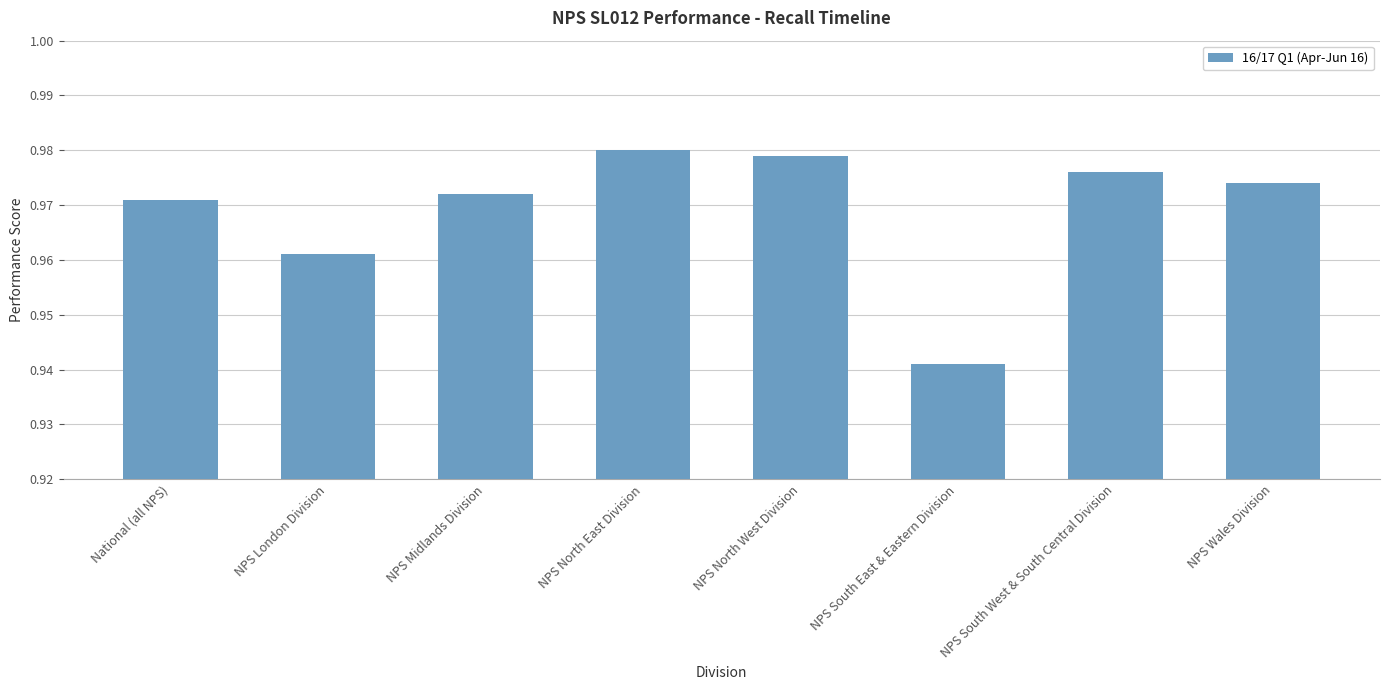

List the labels in order of value, smallest first.

NPS South East & Eastern Division, NPS London Division, National (all NPS), NPS Midlands Division, NPS Wales Division, NPS South West & South Central Division, NPS North West Division, NPS North East Division